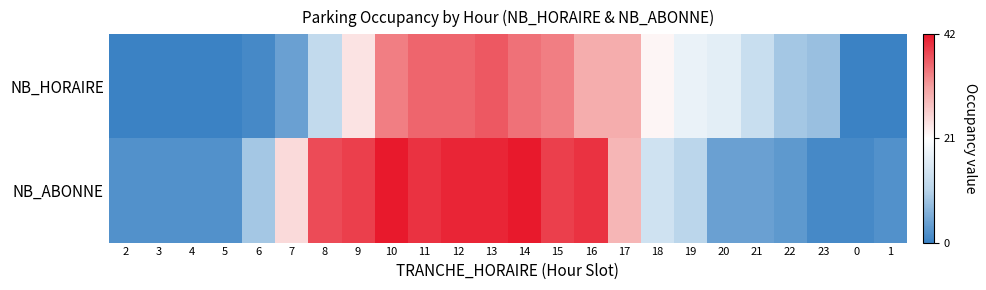

Reading left to right, transcribe all the data shown in this chart.

NB_HORAIRE: 2=0	3=0	4=0	5=0	6=1	7=4	8=12	9=24	10=34	11=36	12=36	13=37	14=35	15=34	16=30	17=30	18=22	19=18	20=17	21=13	22=9	23=8	0=0	1=0
NB_ABONNE: 2=2	3=2	4=2	5=2	6=9	7=25	8=38	9=39	10=42	11=40	12=41	13=41	14=42	15=39	16=40	17=29	18=14	19=11	20=4	21=4	22=3	23=1	0=1	1=2